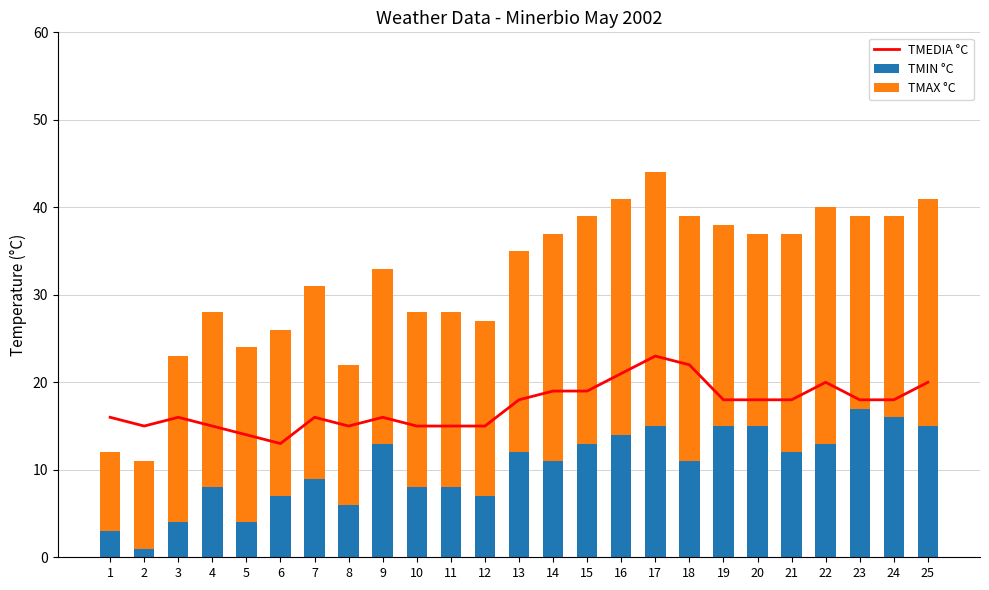

What is the value of the TMIN °C bar at the 11th from the left?

8